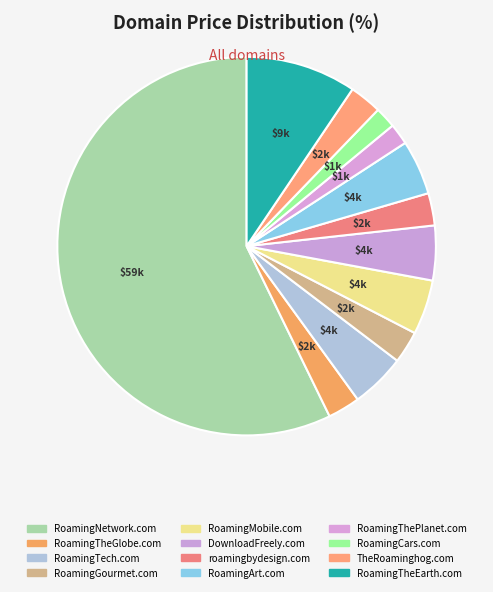

To the nearest percent, what portion does DownloadFreely.com represent?

5%